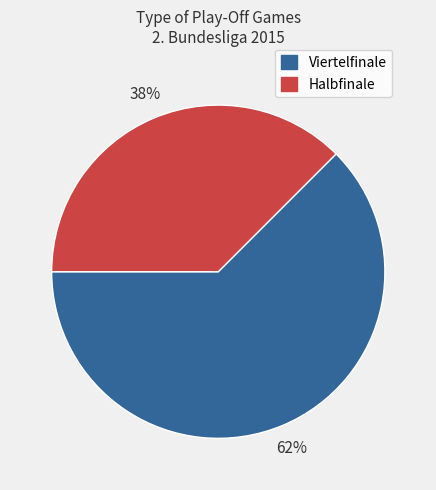

True or false: Halbfinale accounts for 38% of the total.

True